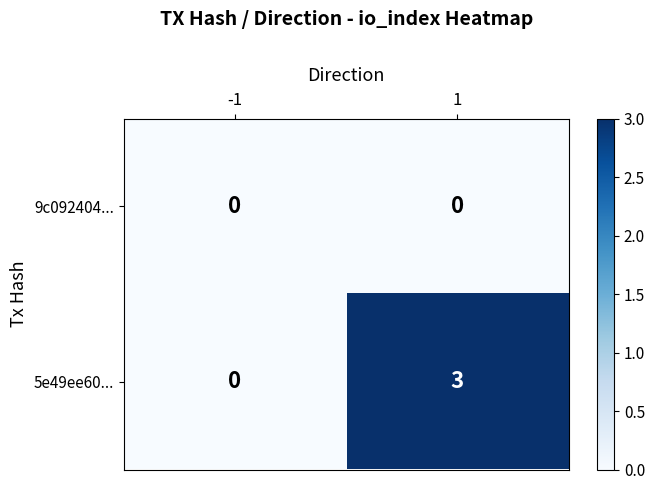

What is the difference between the maximum and minimum values in the 5e49ee60... series?

3